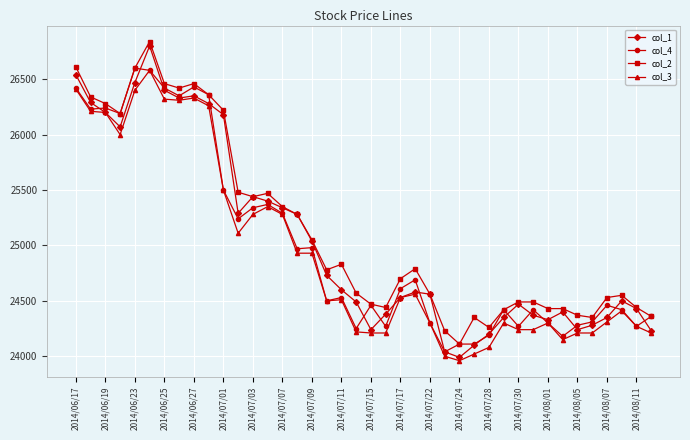

Which series has the widest spread of values?

col_1